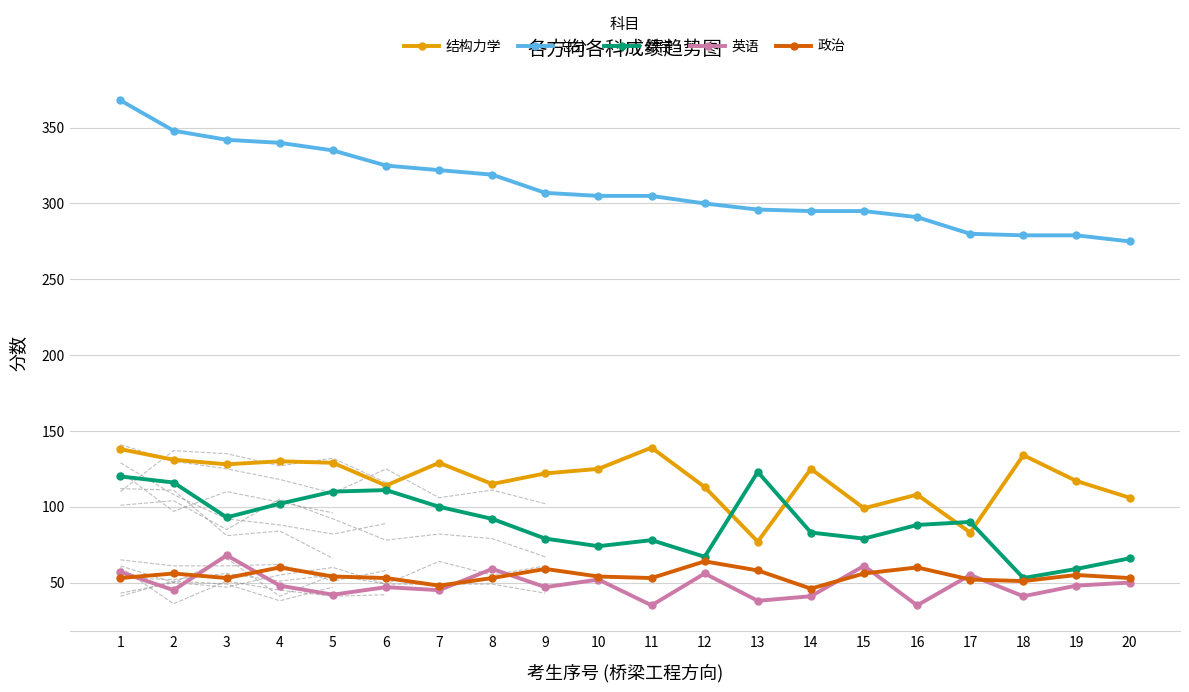

True or false: 政治 has a value of 58 at 13.

True